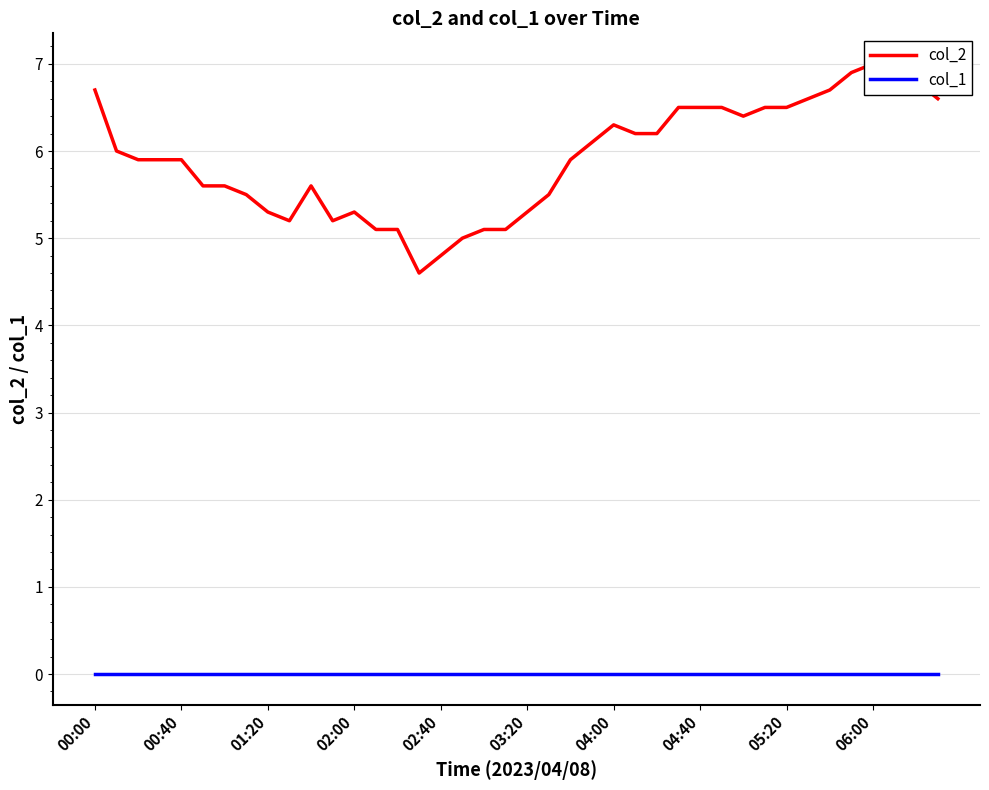

What are all the series names shown in the legend?

col_2, col_1